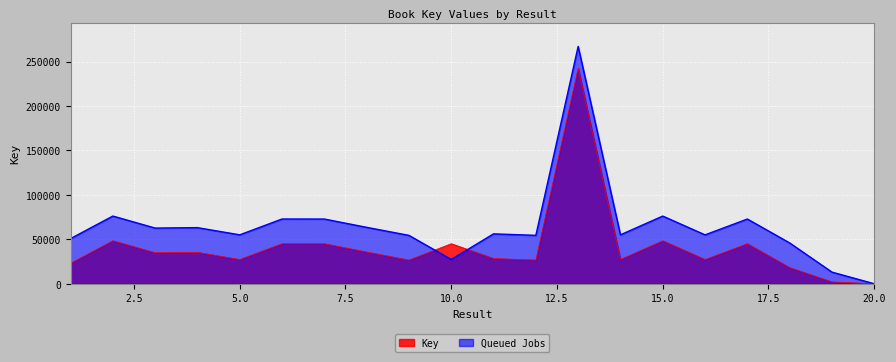

What is the spread (max minus min) of values at 5.0?

27789